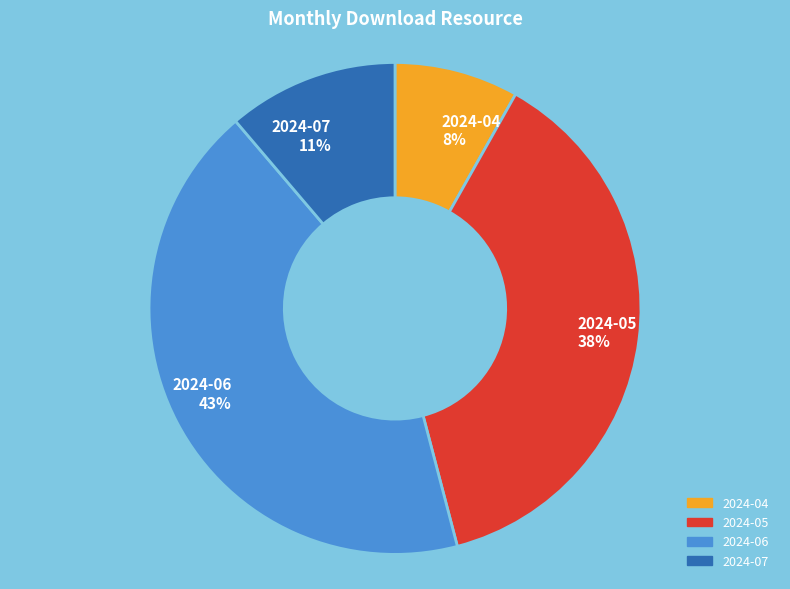

Count the number of slices in the pie.

4